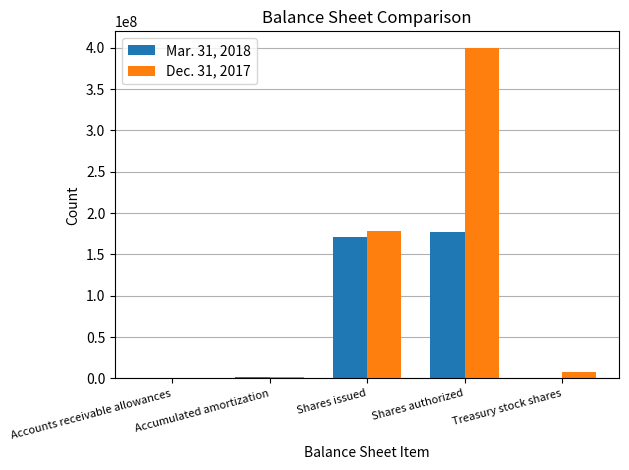

Which series has the largest total across all categories?

Dec. 31, 2017